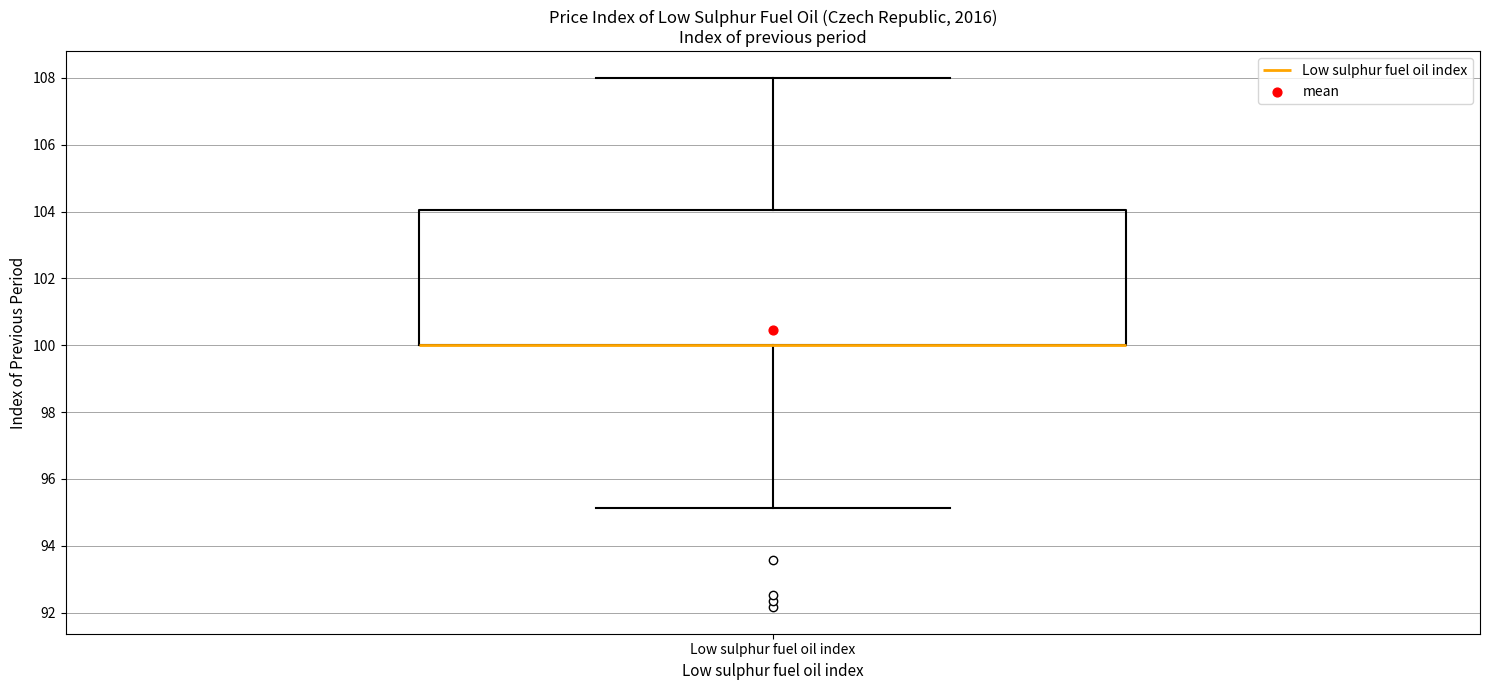

Where does the upper whisker of the box for Low sulphur fuel oil index end on the y-axis? The values are not printed on the chart, so give them approximately, as read against the axis.

108.0